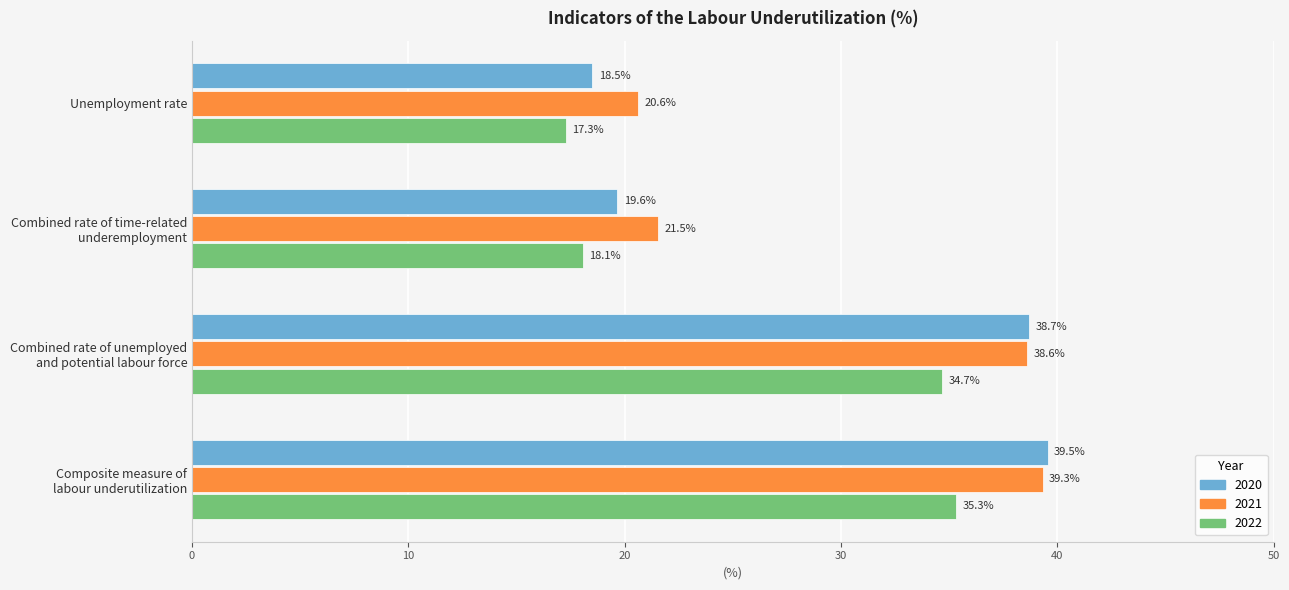

What is the minimum value shown in the chart?

17.3